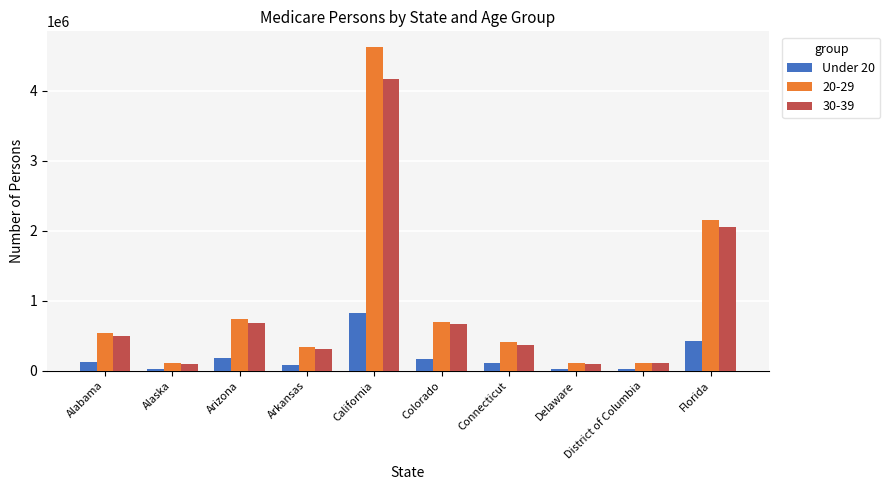

Which label corresponds to the largest value in the chart?

California